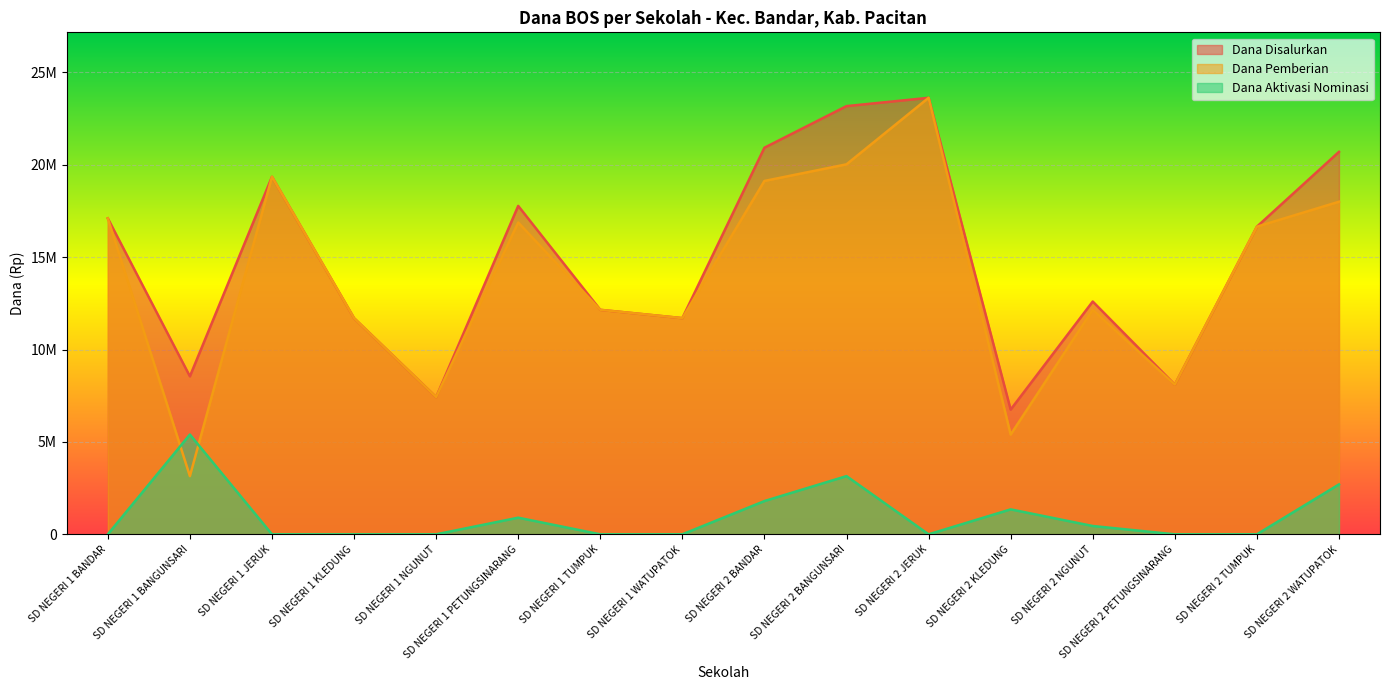

True or false: Dana Disalurkan and Dana Aktivasi Nominasi intersect in this chart.

False